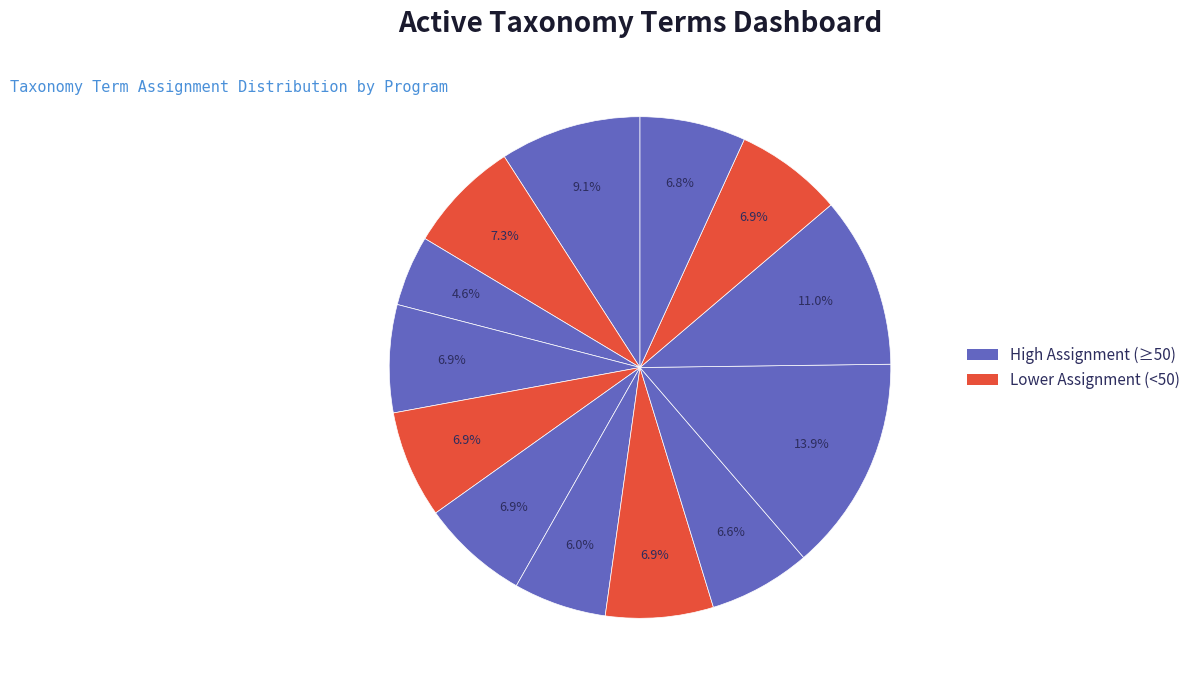

Count the number of slices in the pie.

13